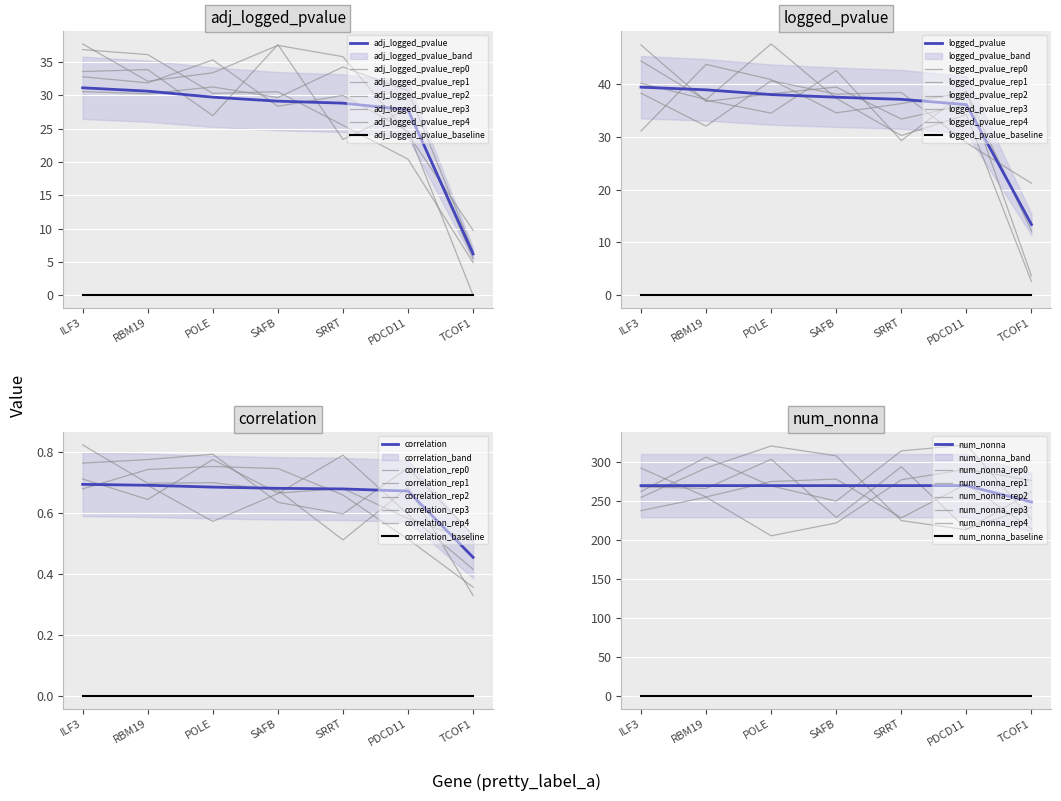

Rank the series by their maximum value, from highest to lowest.

num_nonna, logged_pvalue, adj_logged_pvalue, correlation